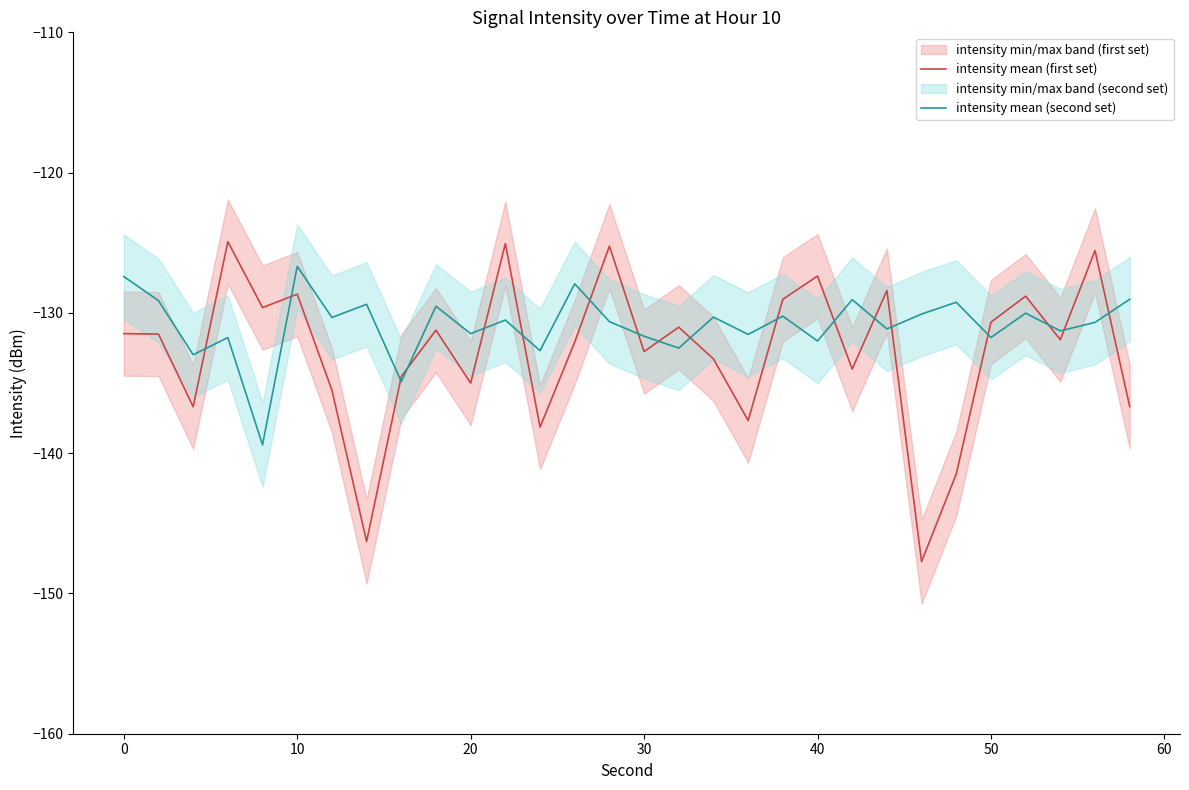

True or false: intensity mean (first set) has more than 2 interior local peaks.

True